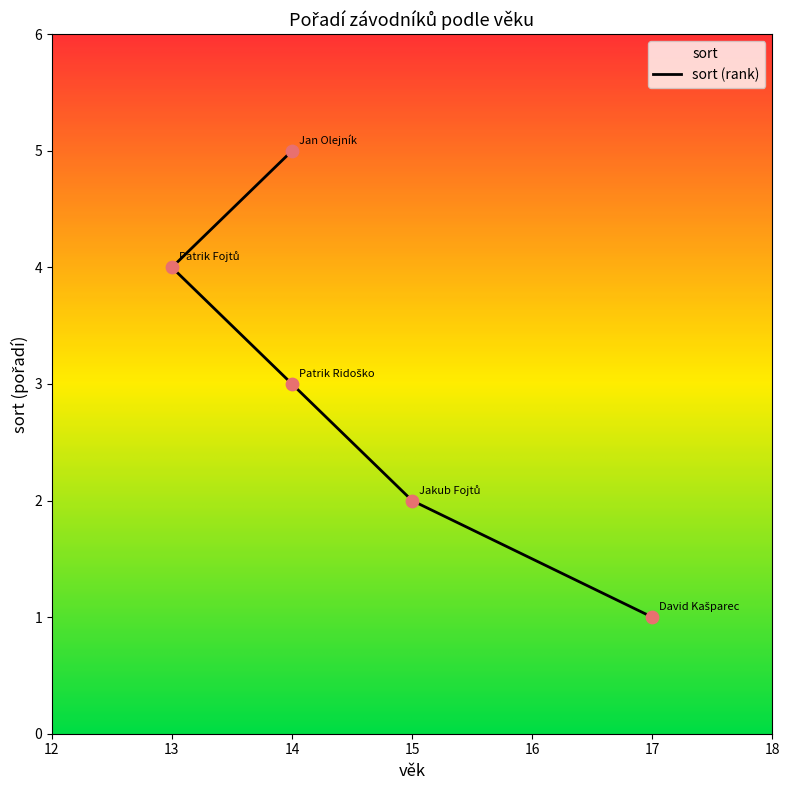

Which has a higher value, 13 or 14?

14